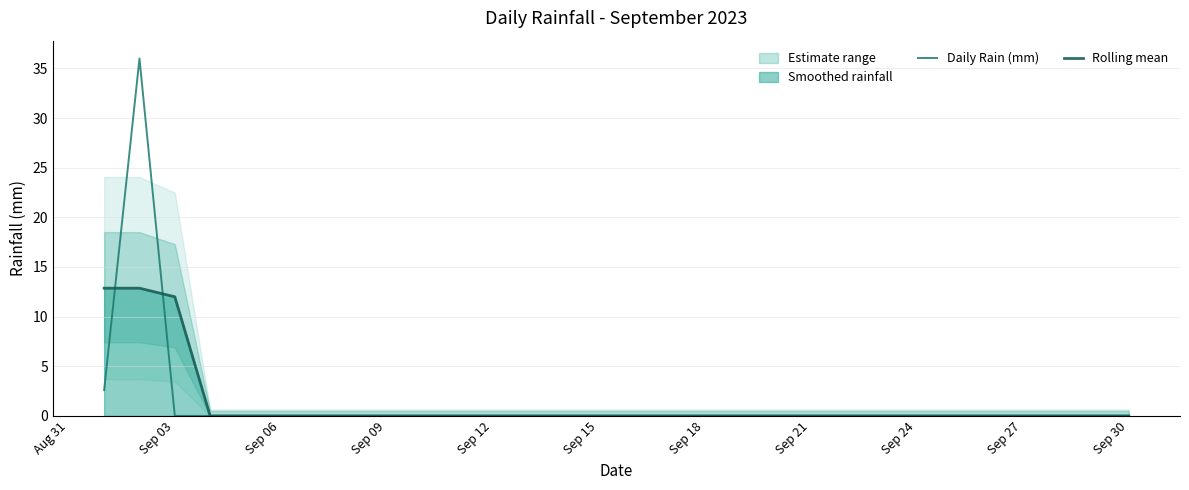

What position from the left is Sep 21?

21